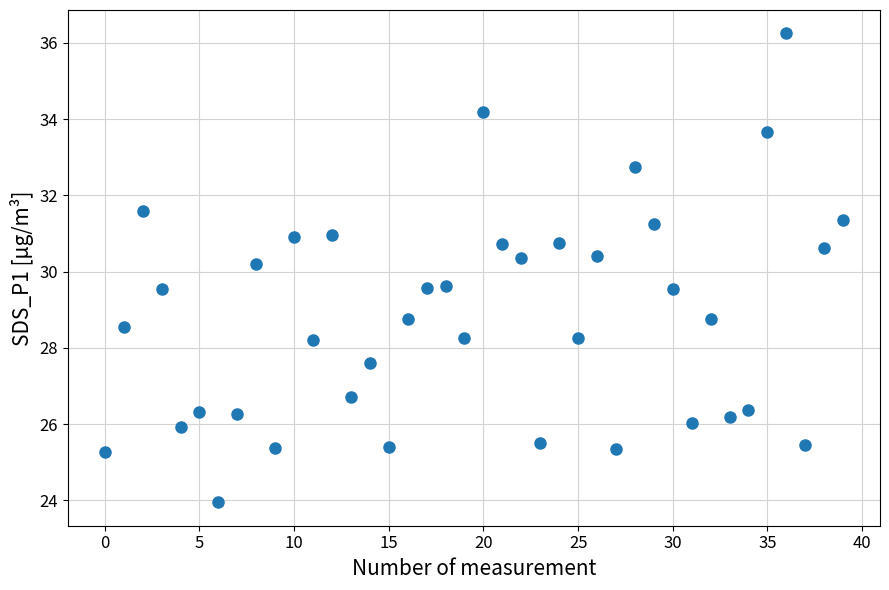

What is the range of Y values (max minus min)?

12.3